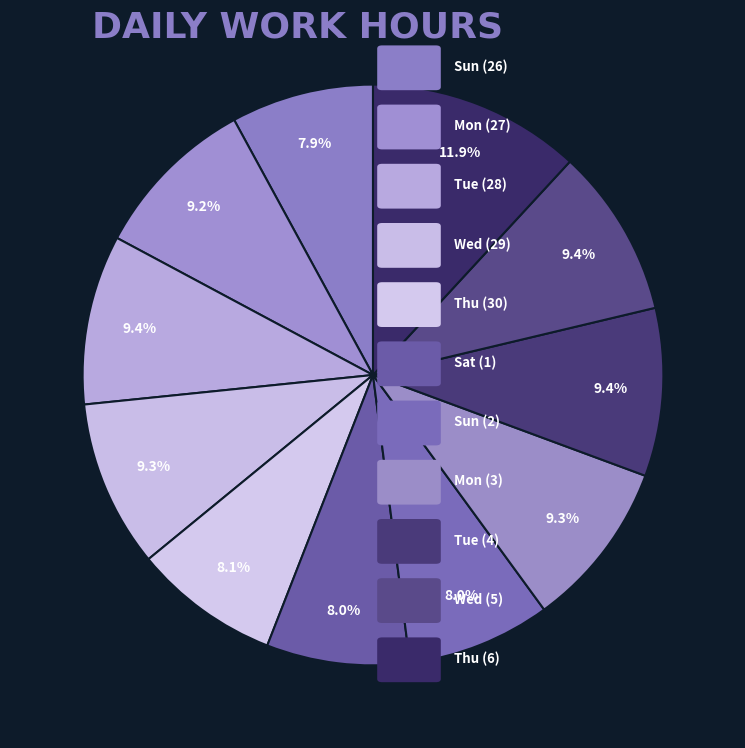

How many segments does this pie chart have?

11